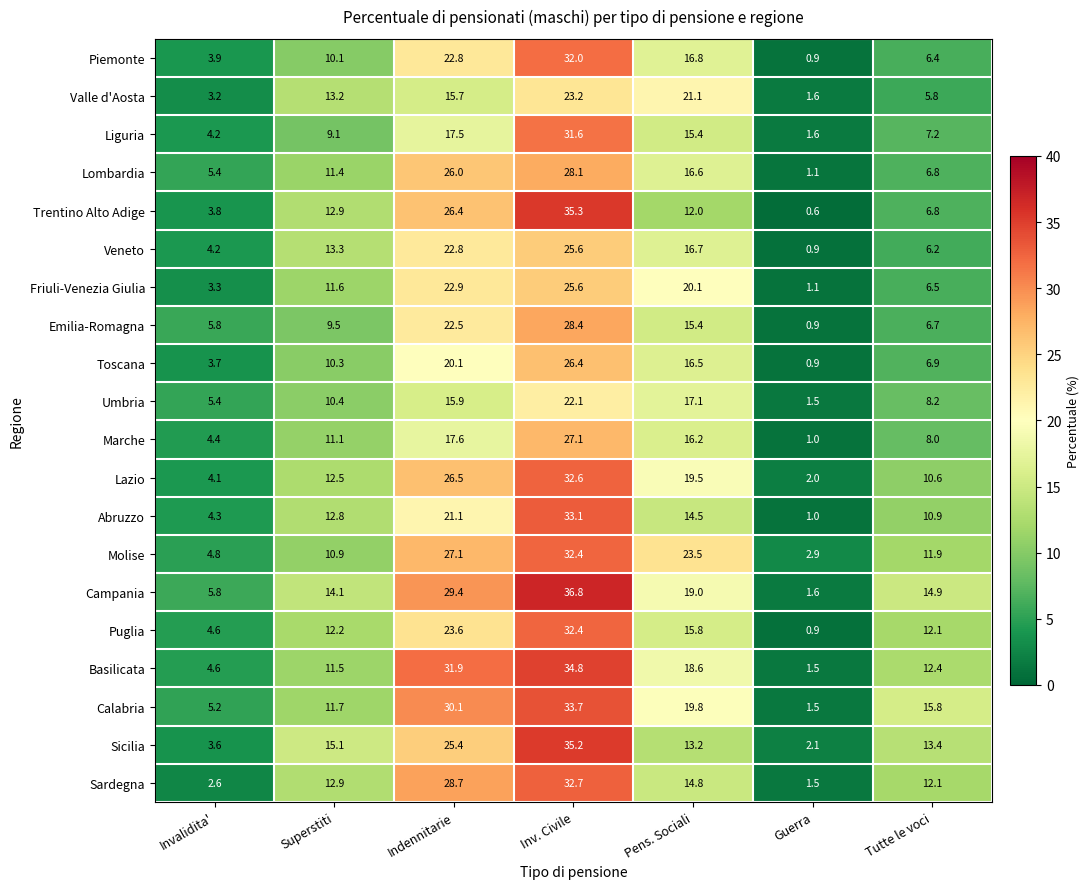

Which series has the widest spread of values?

Campania